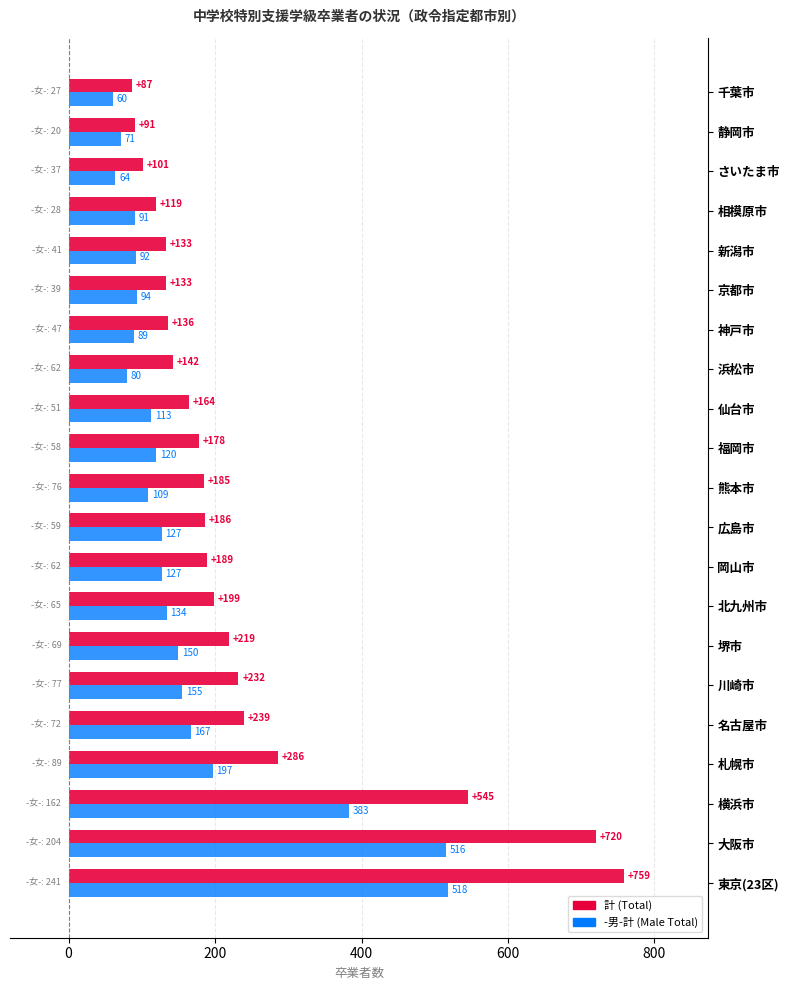

Which label corresponds to the largest value in the chart?

東京(23区)